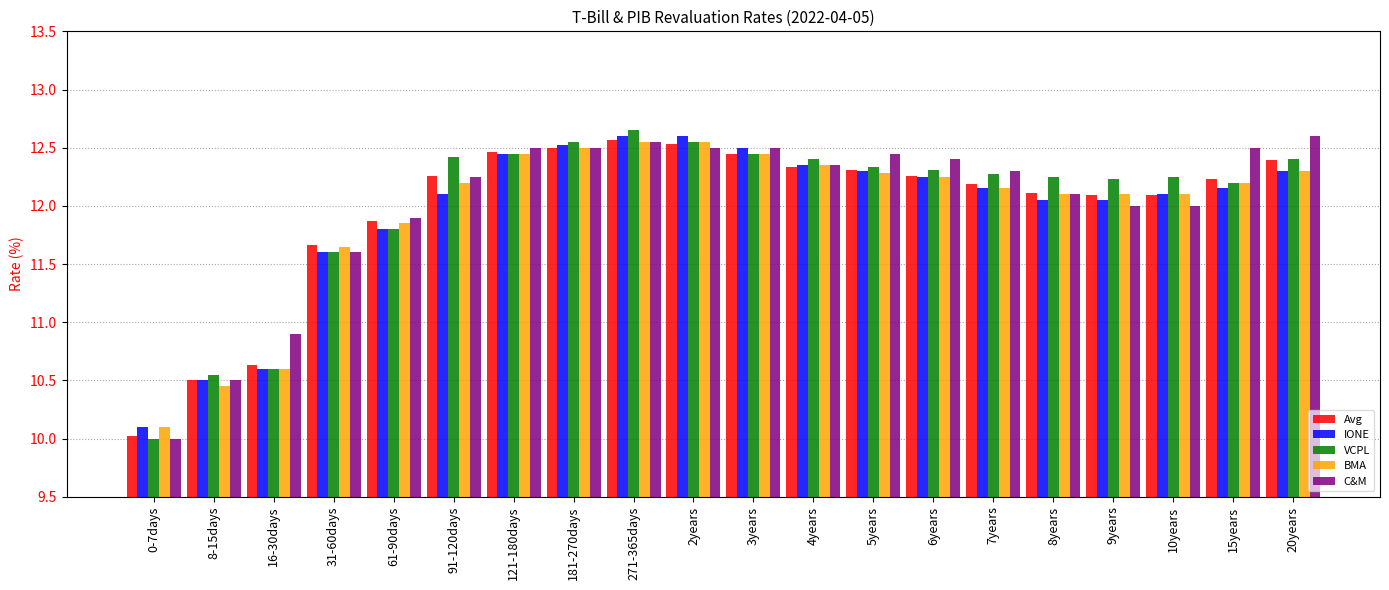

At which label is BMA closest to 11?

16-30days